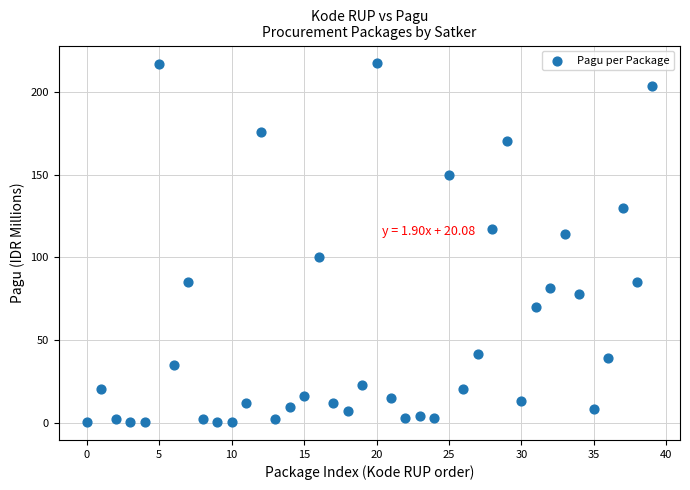

What is the range of Y values (max minus min)?

216.9